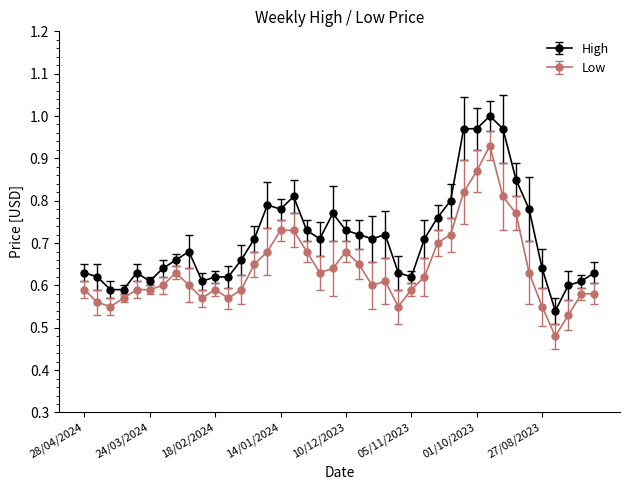

True or false: High and Low intersect in this chart.

False